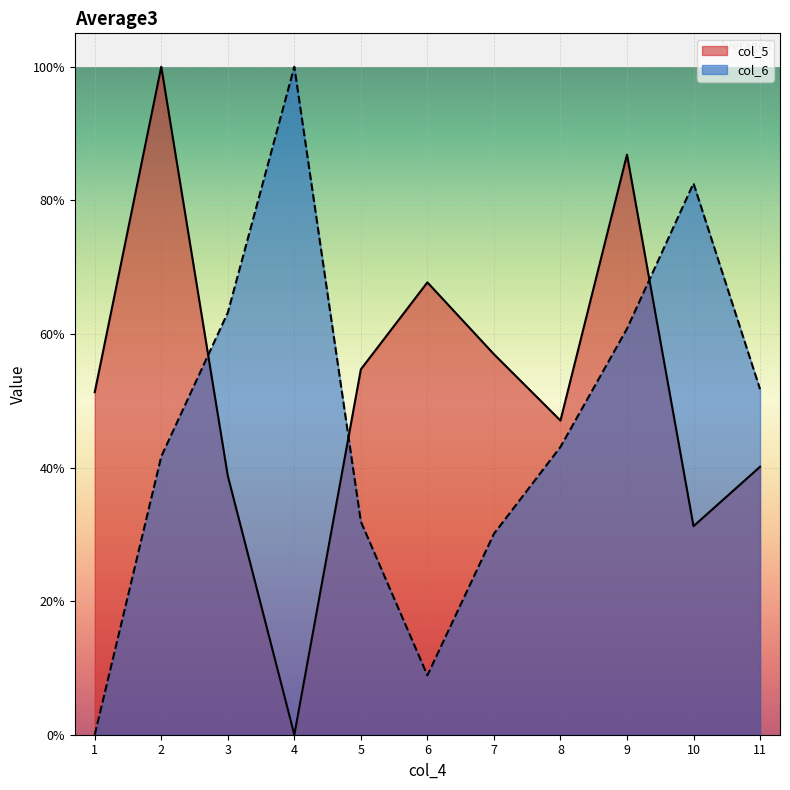

How many data points in col_5 are above 0?

10